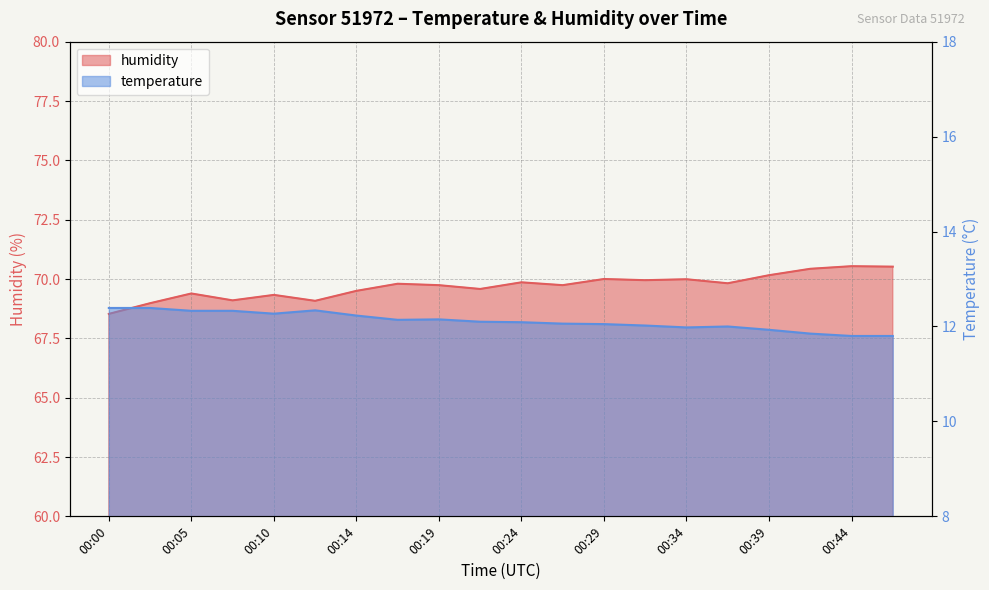

Reading left to right, list all the values displayed in this chart.

humidity: 68.5	69.0	69.4	69.1	69.3	69.1	69.5	69.8	69.7	69.6	69.9	69.7	70.0	70.0	70.0	69.8	70.2	70.4	70.5	70.5
temperature: 12.4	12.4	12.3	12.3	12.3	12.3	12.2	12.1	12.2	12.1	12.1	12.1	12.1	12.0	12.0	12.0	11.9	11.8	11.8	11.8